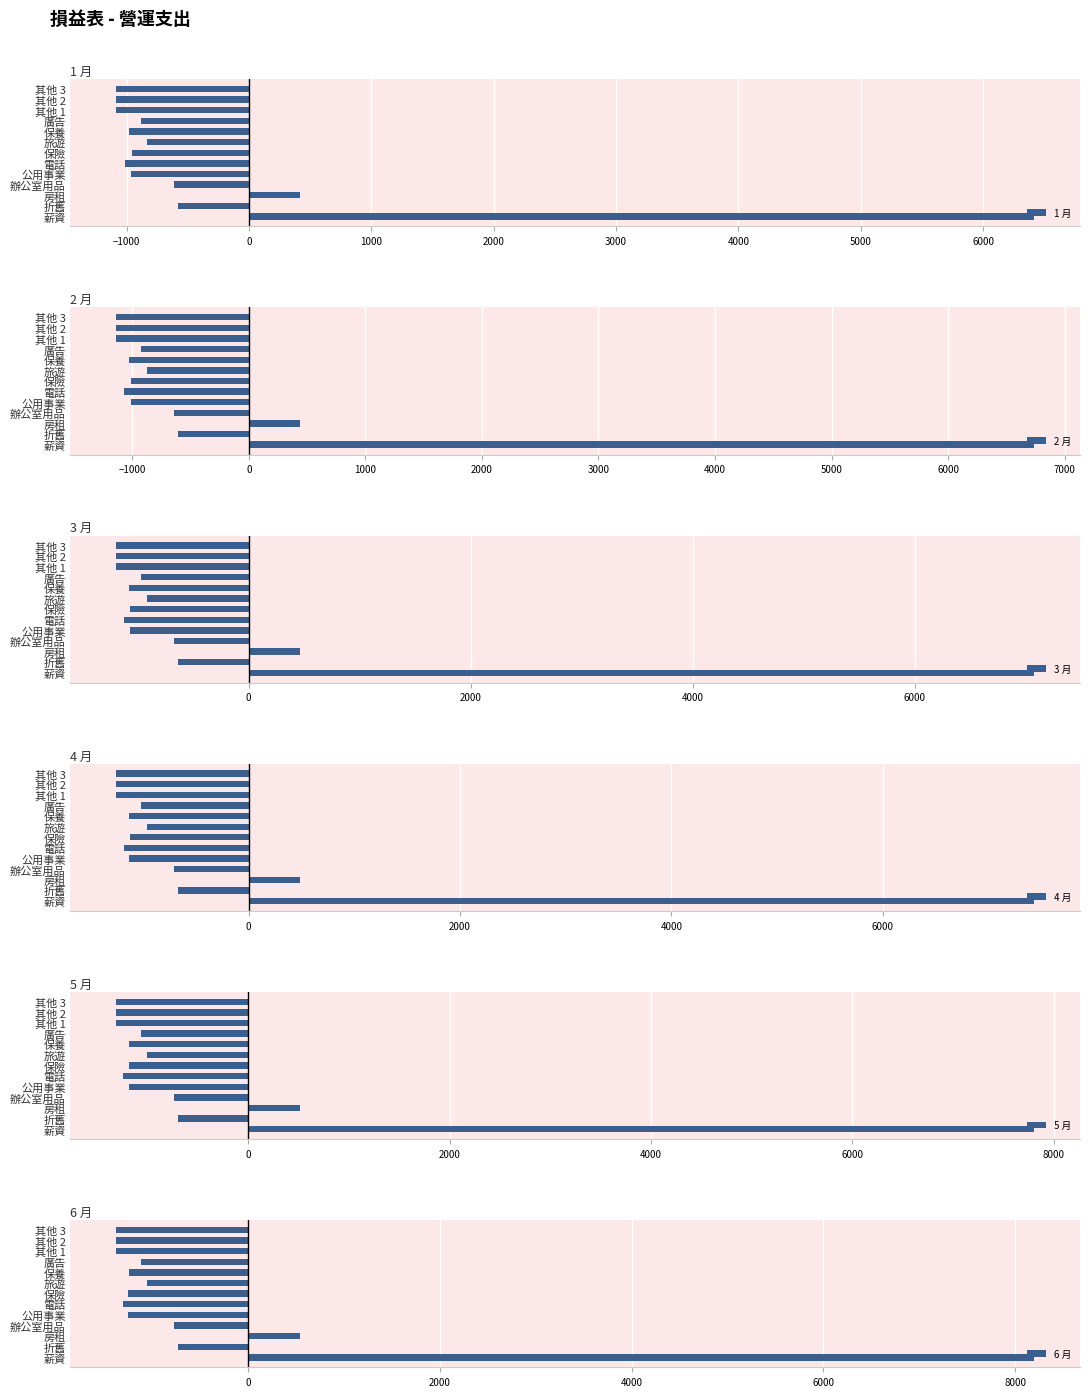

How many groups of bars are there?

13